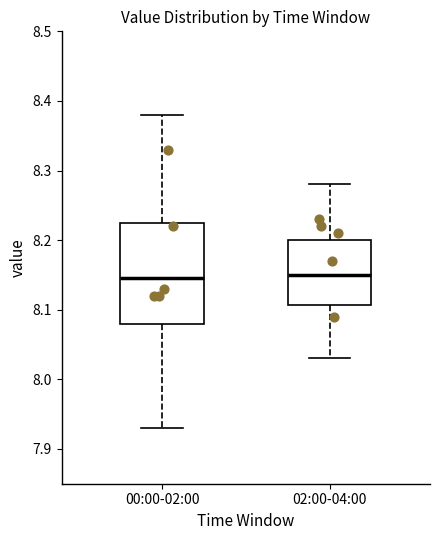

Comparing the boxes themselves (not the whiskers), which one is the tallest?

00:00-02:00